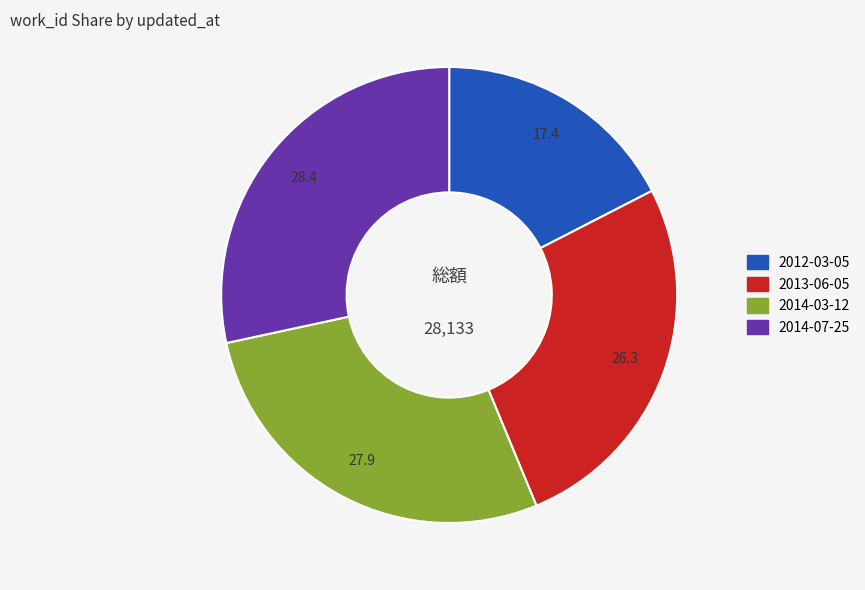

True or false: 2014-07-25 accounts for 20% of the total.

False